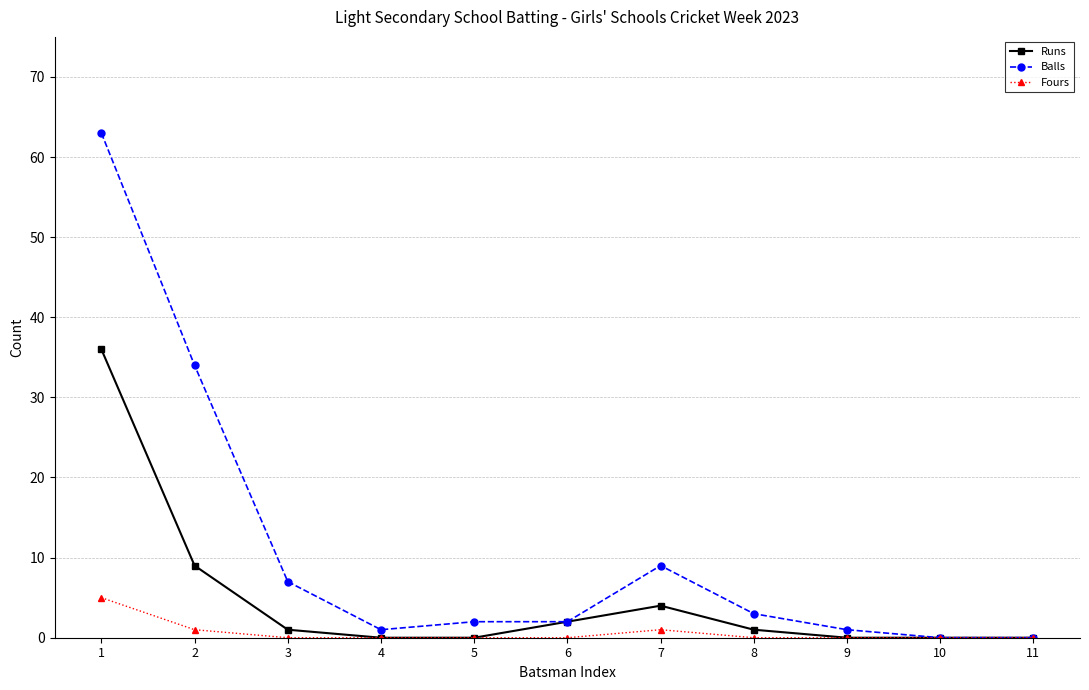

List the series in order of their overall mean, highest first.

Balls, Runs, Fours